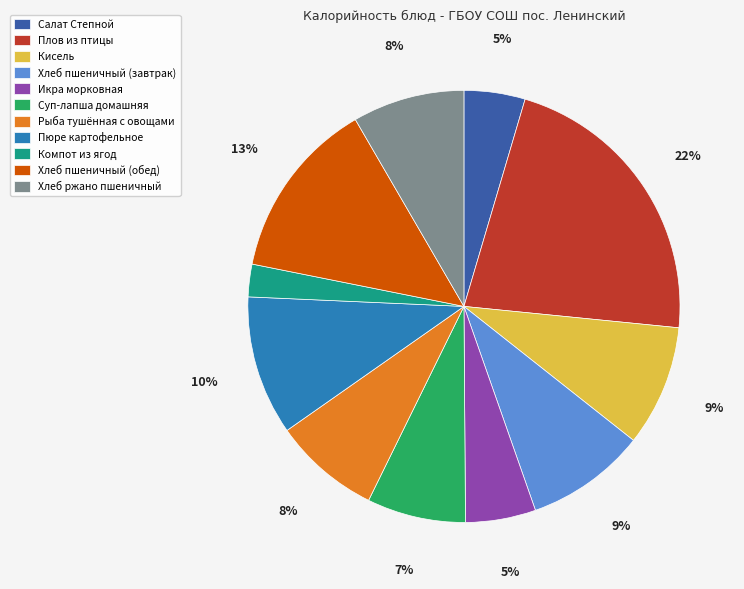

Is there any slice that represents more than half of the pie?

No